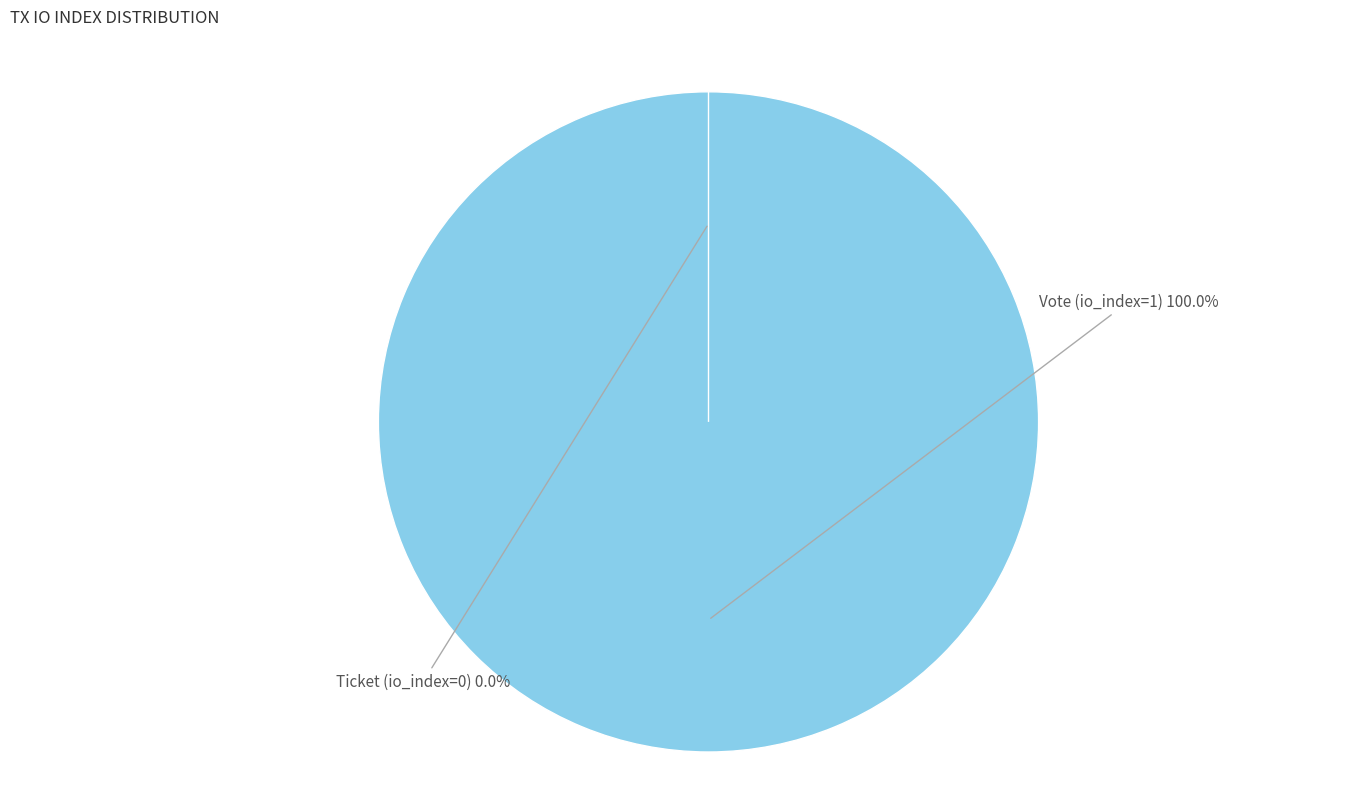

Rank the categories by value from highest to lowest.

Vote (io_index=1), Ticket (io_index=0)